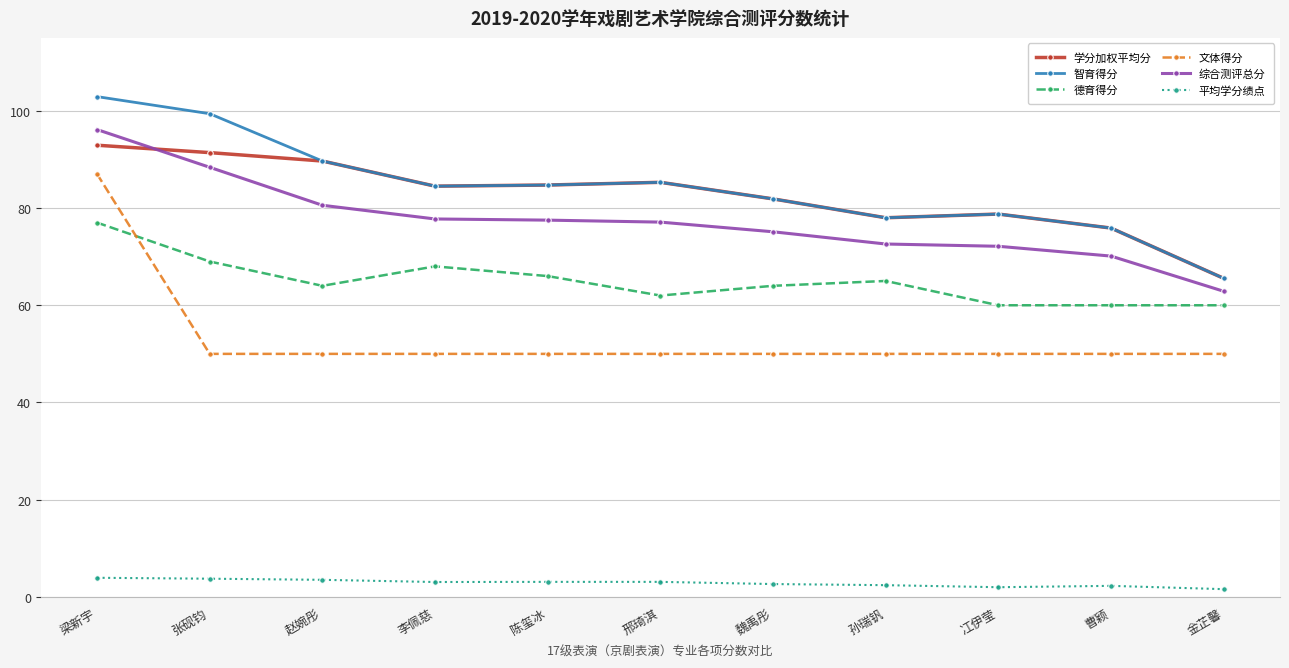

At how many categories does at least one series exceed 3?

11